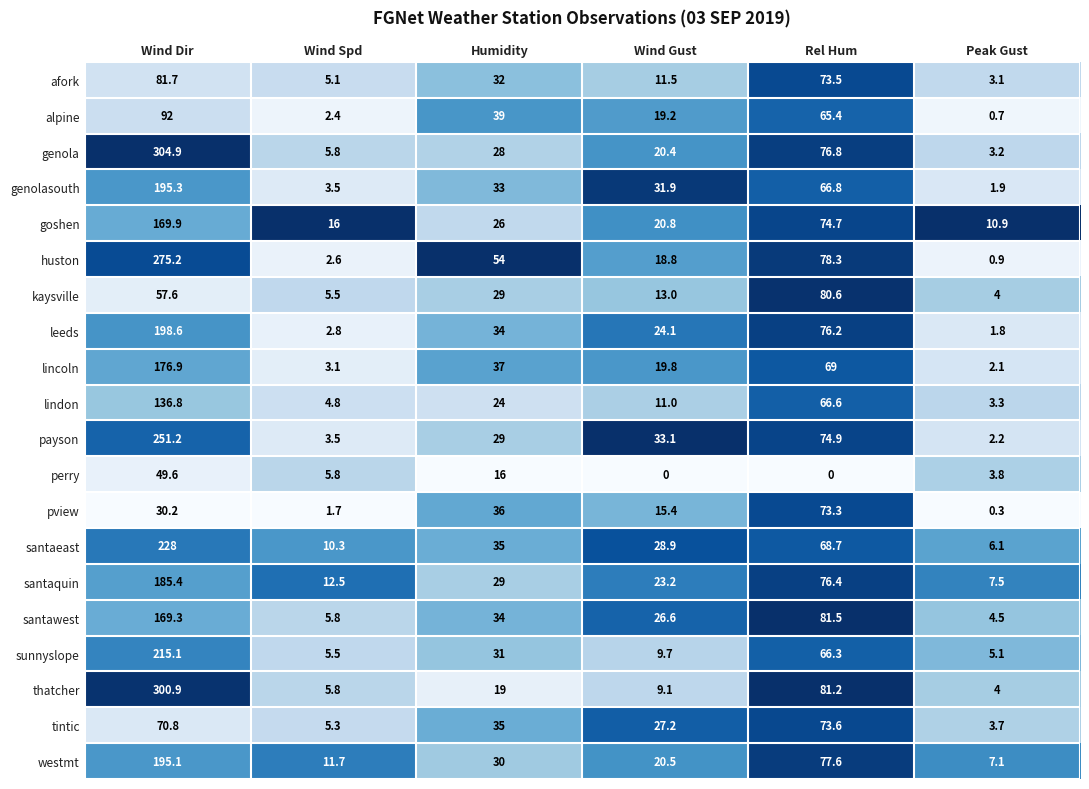

The kaysville series shows 57.6 at Wind Dir. True or false?

True